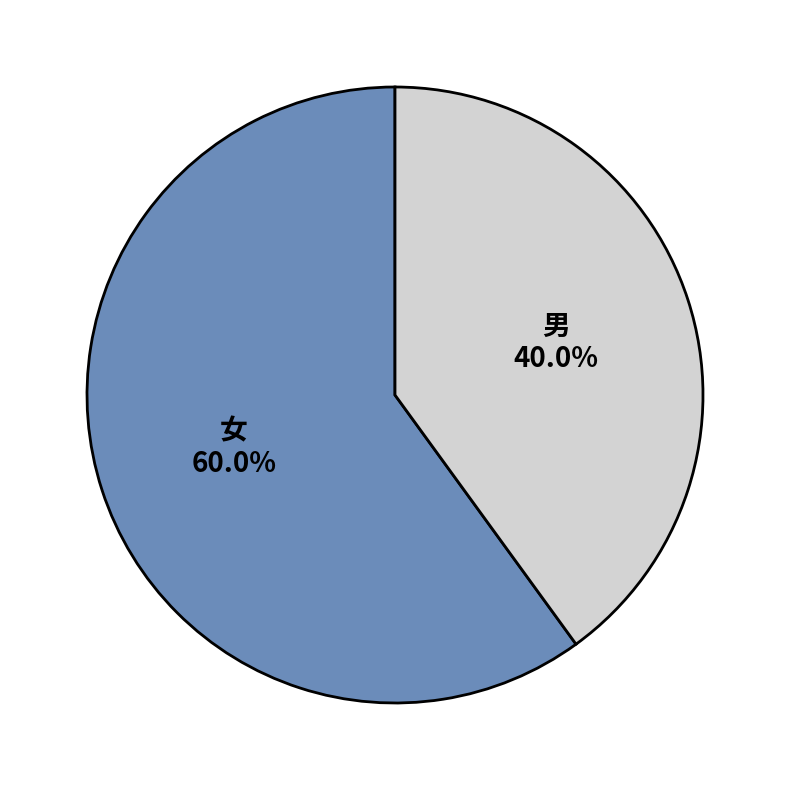

Rank the categories by value from highest to lowest.

女, 男